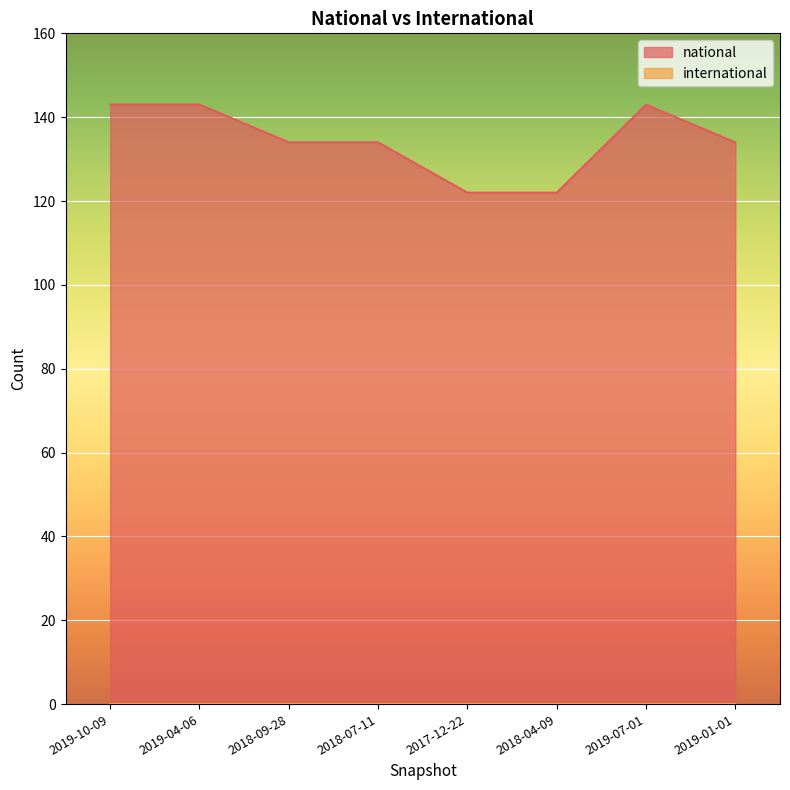

Approximately how many times larger is the value at 2019-10-09 compared to 2018-07-11?

1.1